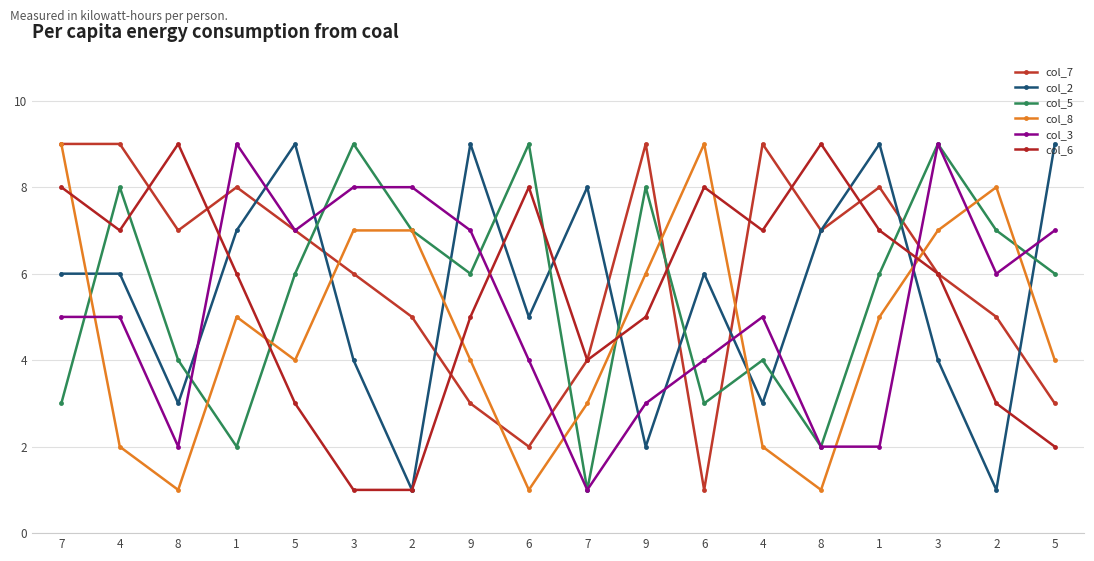

Which series has the widest spread of values?

col_7